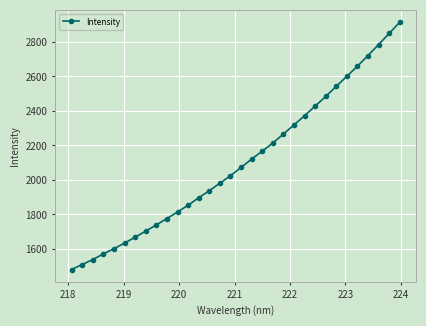

What is the value of the 26th point from the left?

2543.1